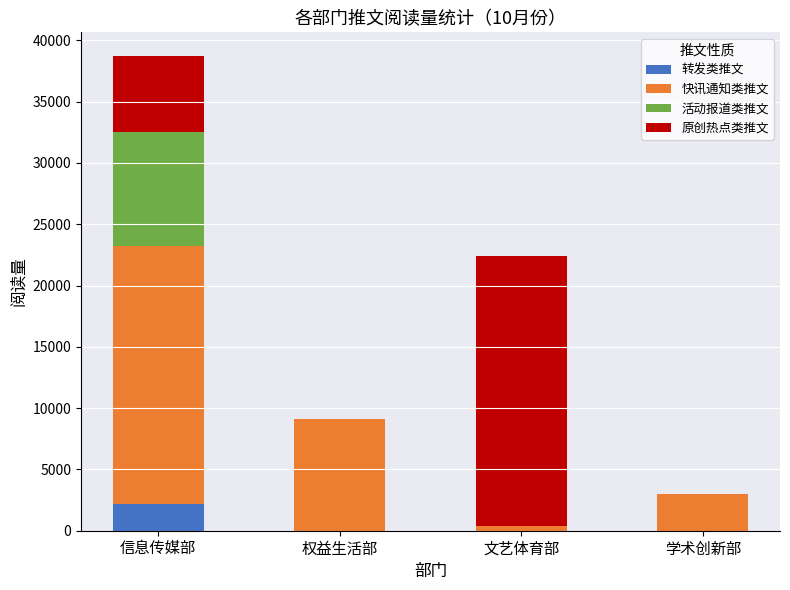

What is the sum of the 转发类推文 values at 信息传媒部 and 学术创新部?

2176